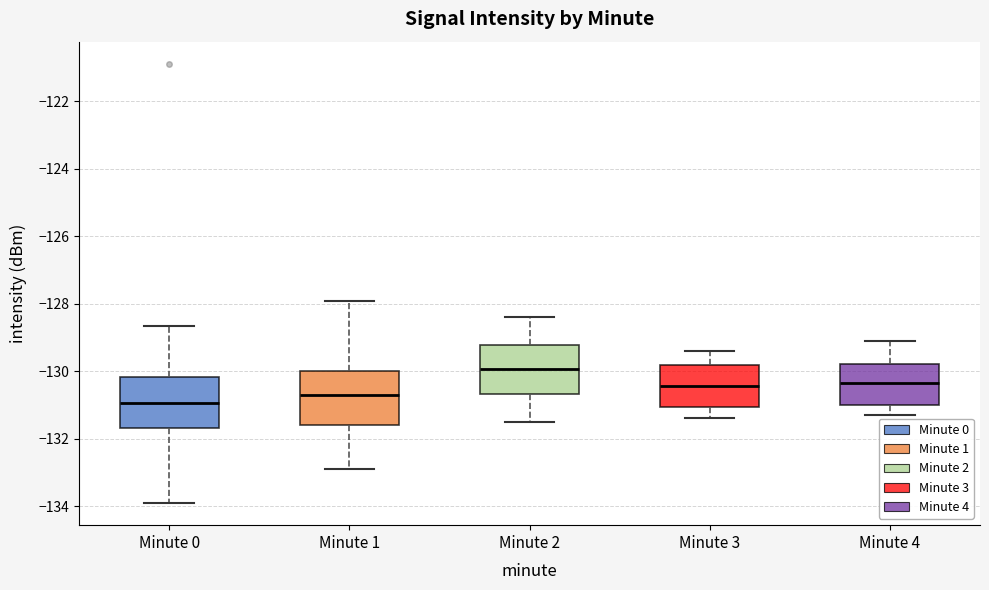

Reading left to right, transcribe this box plot: for each box, give where its median line is, the range the box spans, and where its two whiskers end, as read against the y-axis. The values are not printed on the chart, so give them approximately, as read against the axis.

Minute 0: median -131.0, box -131.6 to -130.2, whiskers -134.0 to -128.6
Minute 1: median -130.6, box -131.6 to -130.0, whiskers -133.0 to -128.0
Minute 2: median -130.0, box -130.6 to -129.2, whiskers -131.4 to -128.4
Minute 3: median -130.4, box -131.0 to -129.8, whiskers -131.4 to -129.4
Minute 4: median -130.4, box -131.0 to -129.8, whiskers -131.2 to -129.0